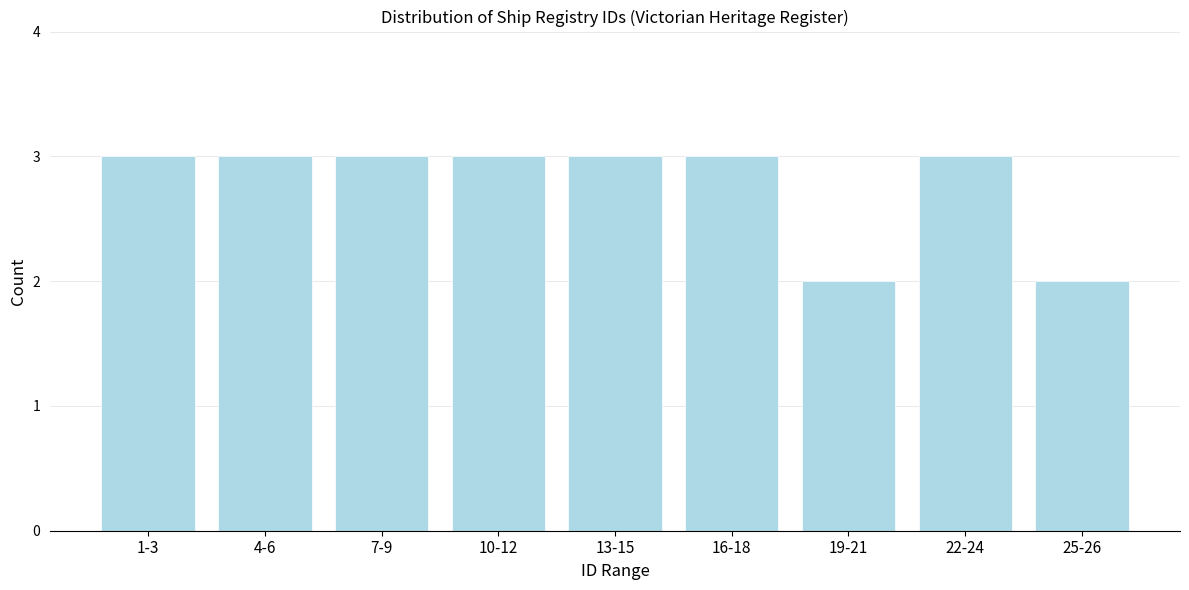

Reading left to right, extract all data points from this chart.

3	3	3	3	3	3	2	3	2